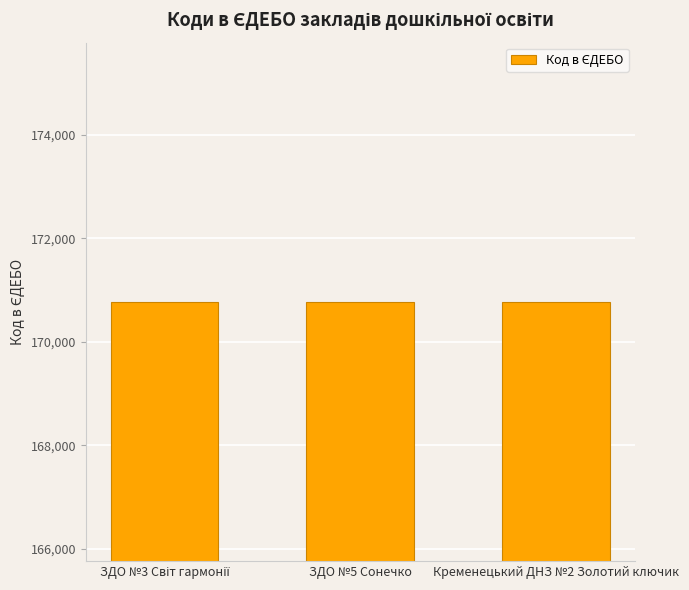

How many series are shown in this chart?

1